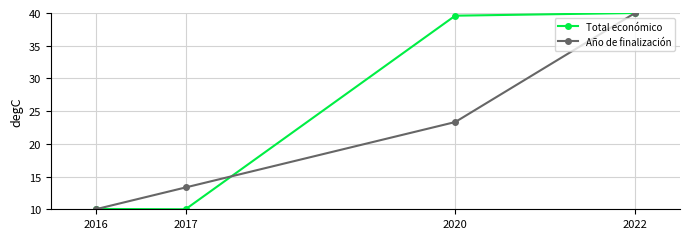

What are all the series names shown in the legend?

Total económico, Año de finalización